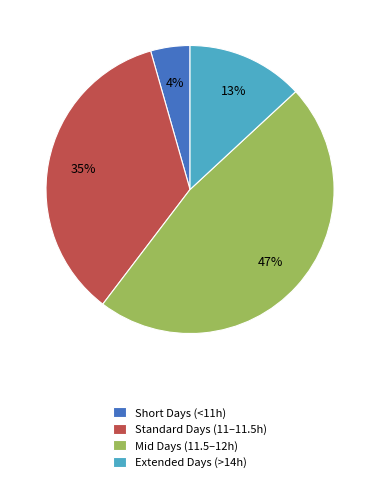

Rank the categories by value from highest to lowest.

Mid Days (11.5–12h), Standard Days (11–11.5h), Extended Days (>14h), Short Days (<11h)